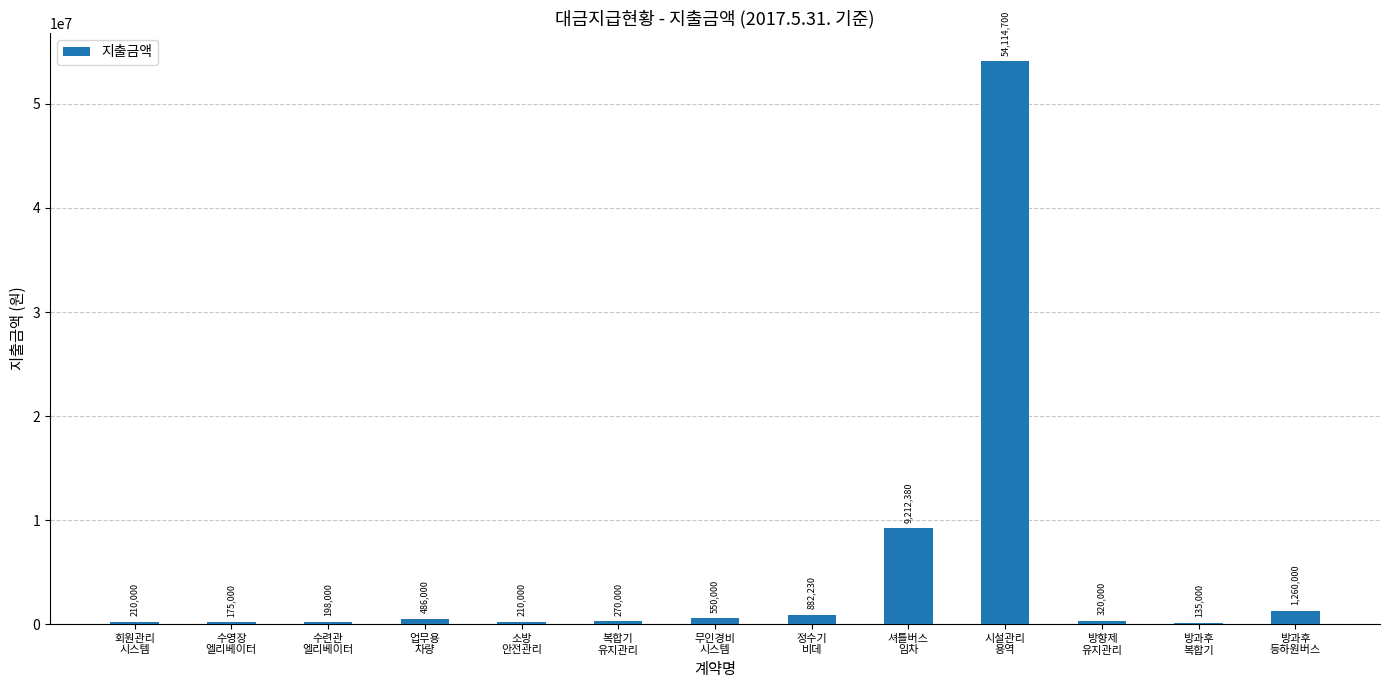

What is the sum of all values?

68023310